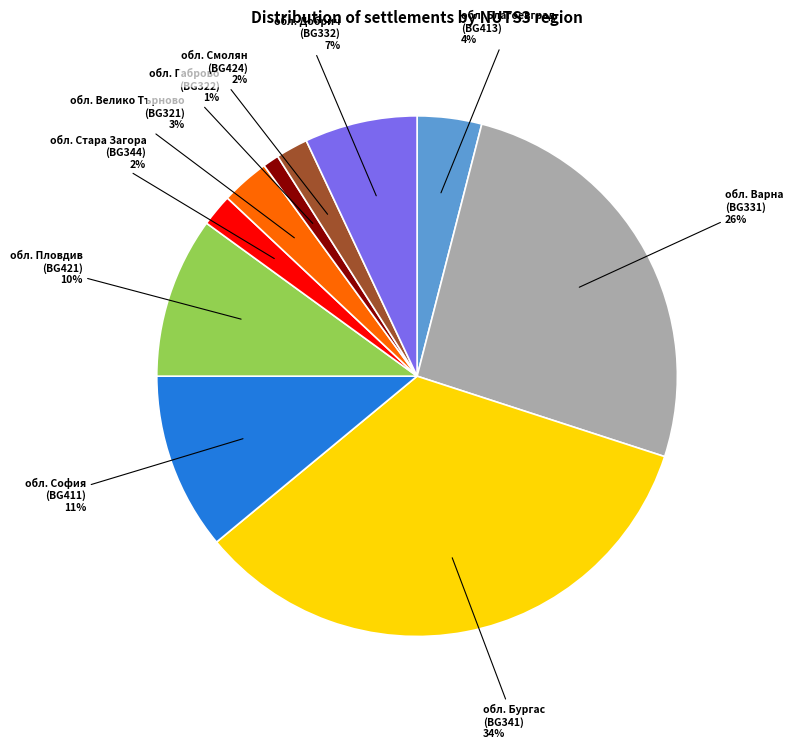

Is it true that обл. Варна (BG331) is 31% of the pie?

False